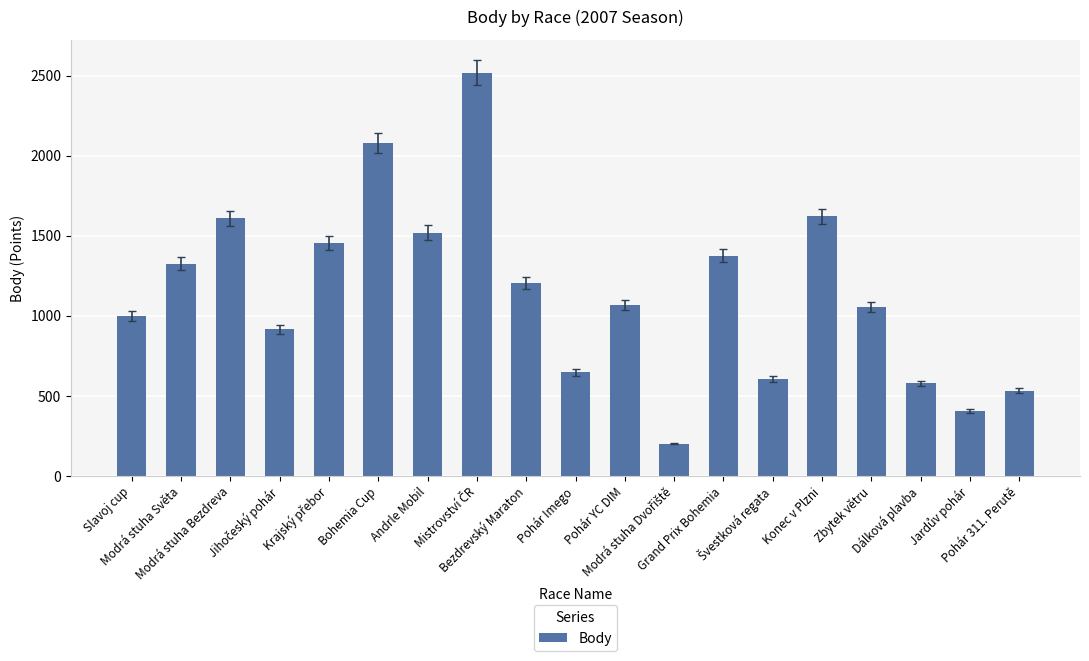

What is the sum of all values?

21718